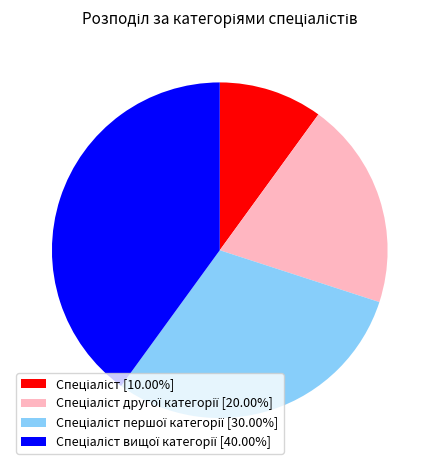

Does any single category account for the majority?

No